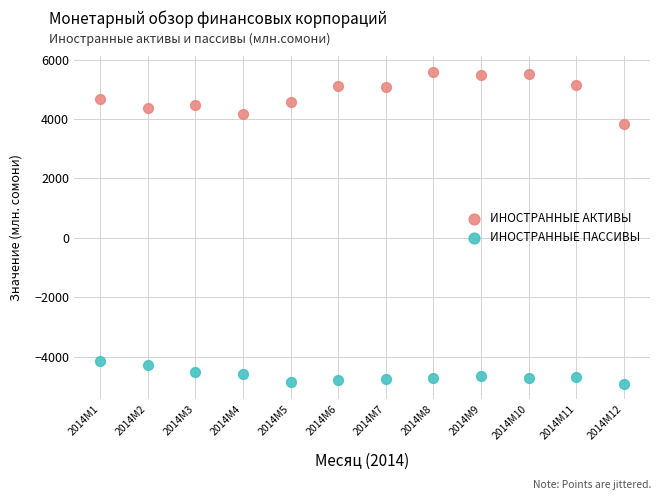

Across all data points, what is the range of X values (max minus min)?

11.0